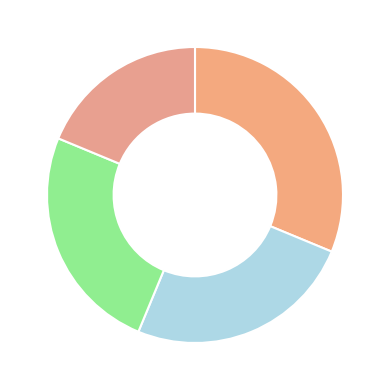

How many slices are in this pie chart?

4